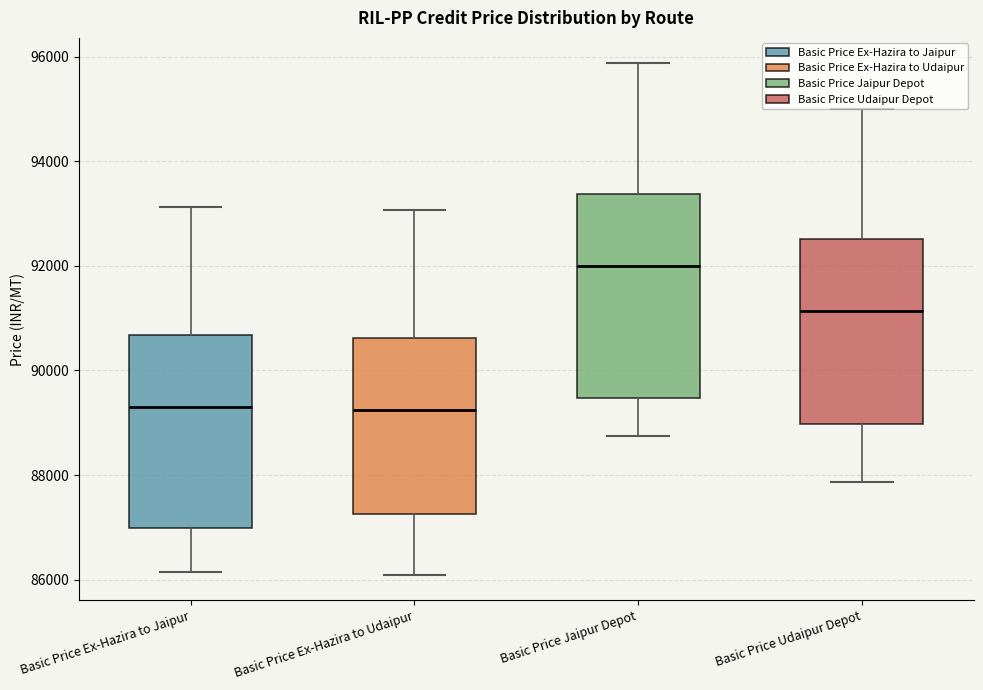

Which box has the highest median line?

Basic Price Jaipur Depot